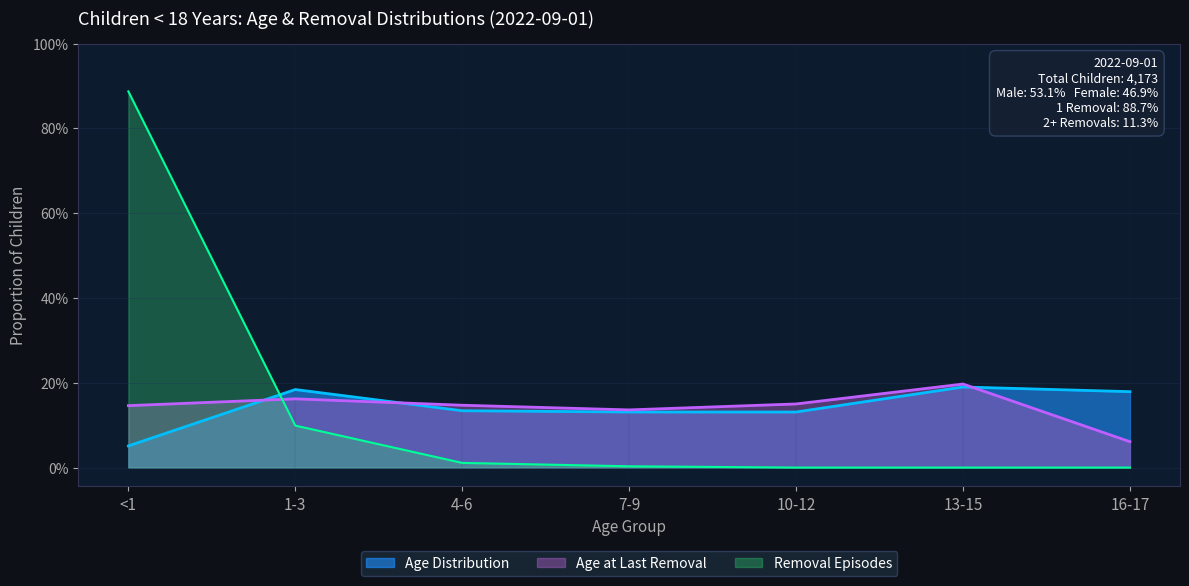

What is the difference between the highest and lowest values at 16-17?

0.2